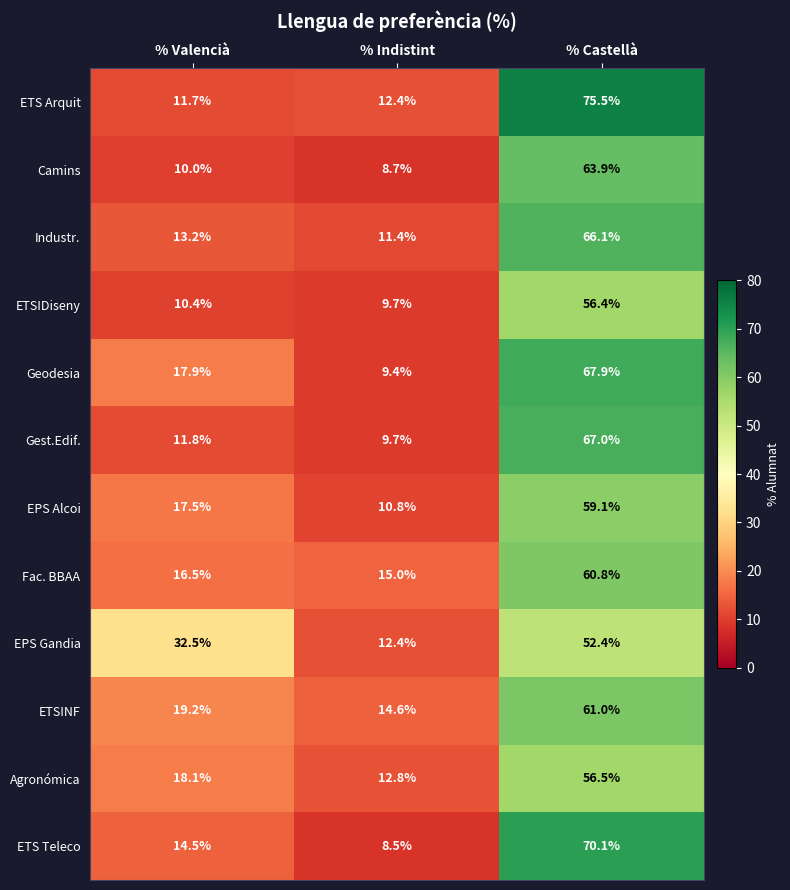

Rank the series by their maximum value, from lowest to highest.

EPS Gandia, ETSIDiseny, Agronómica, EPS Alcoi, Fac. BBAA, ETSINF, Camins, Industr., Gest.Edif., Geodesia, ETS Teleco, ETS Arquit